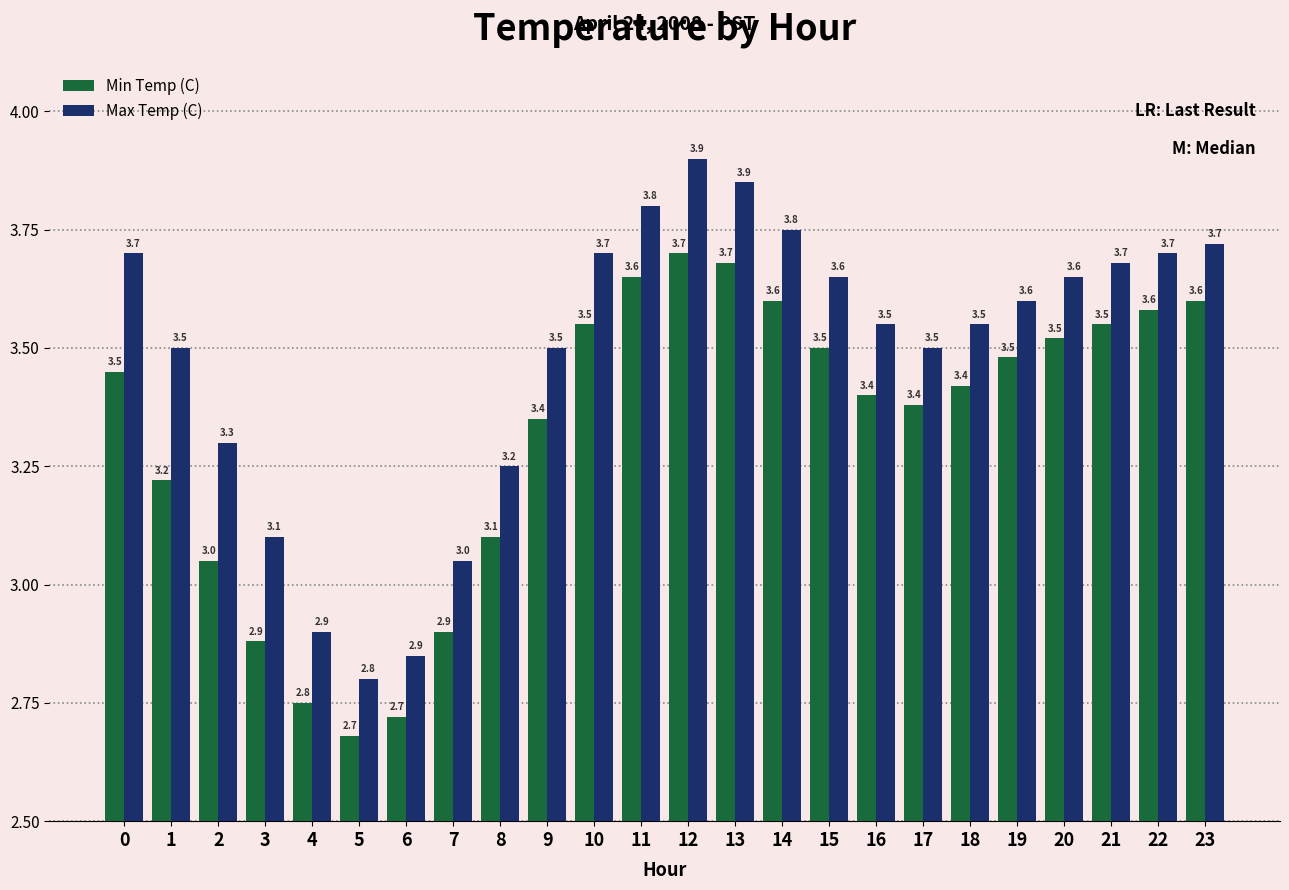

What is the value of the Min Temp (C) bar at the 14th from the left?

3.7